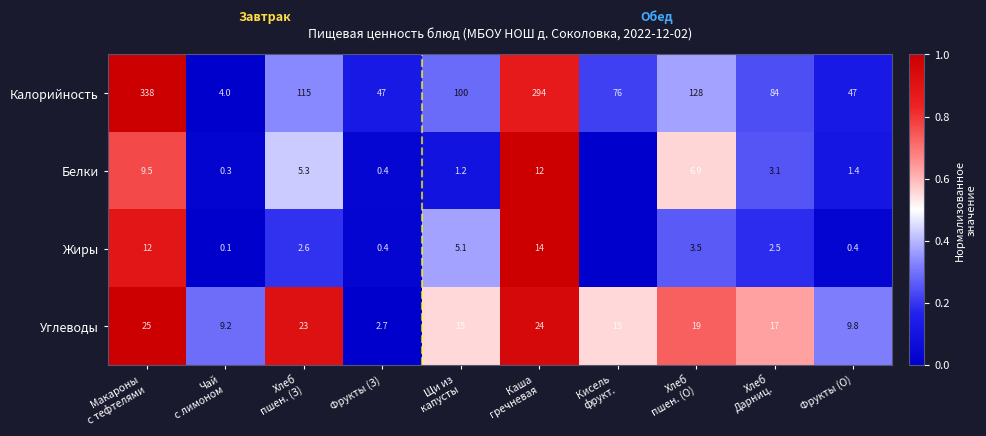

The Жиры series shows 0.4 at Фрукты (О). True or false?

True